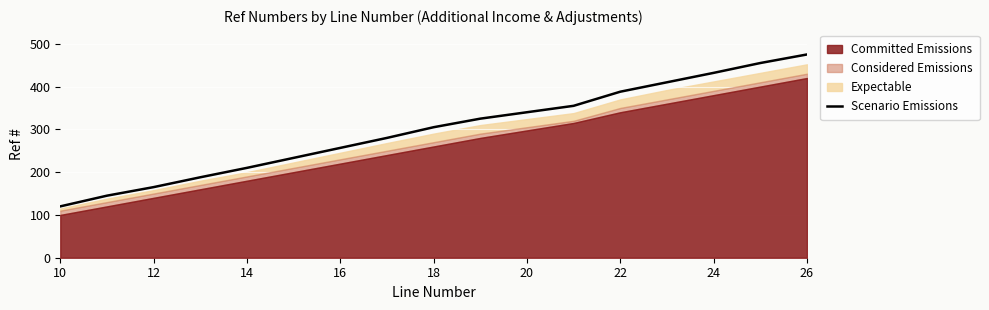

Is it true that Scenario Emissions equals 61 at 12?

False